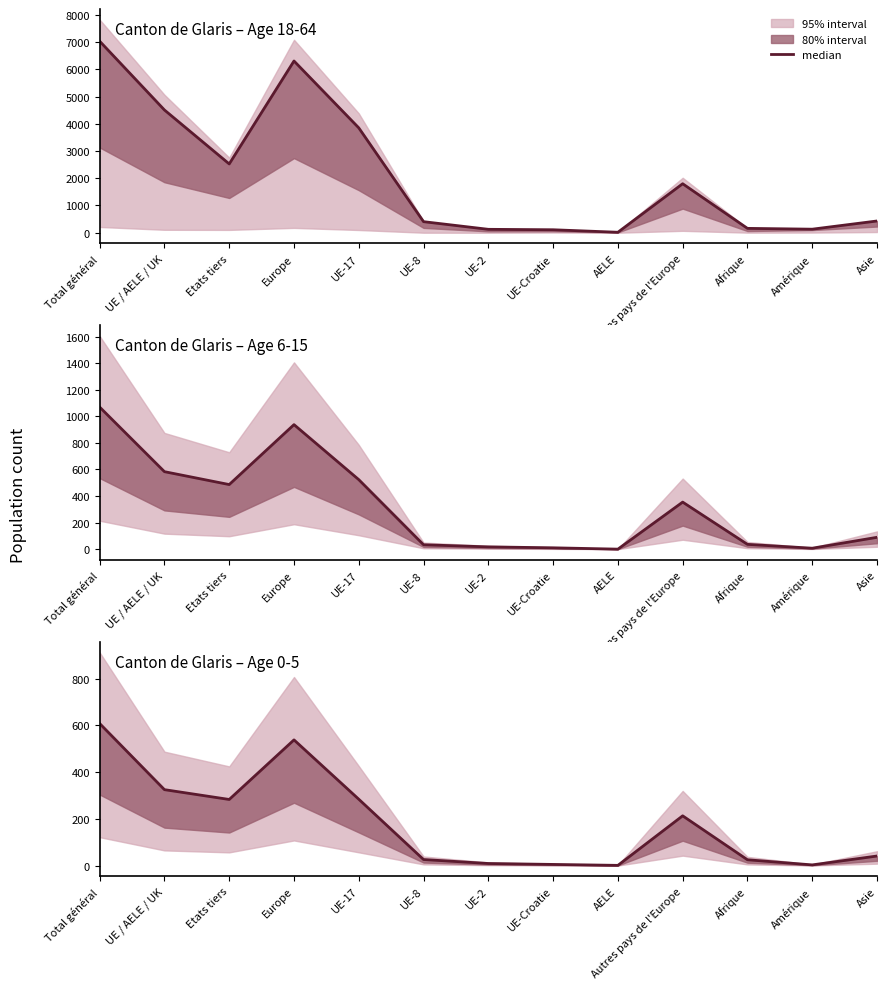

What is the value of the 6th point from the left?

26